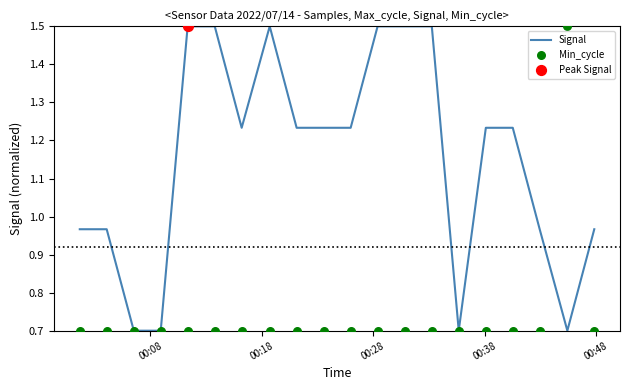

What is the maximum value for Signal?

1.5